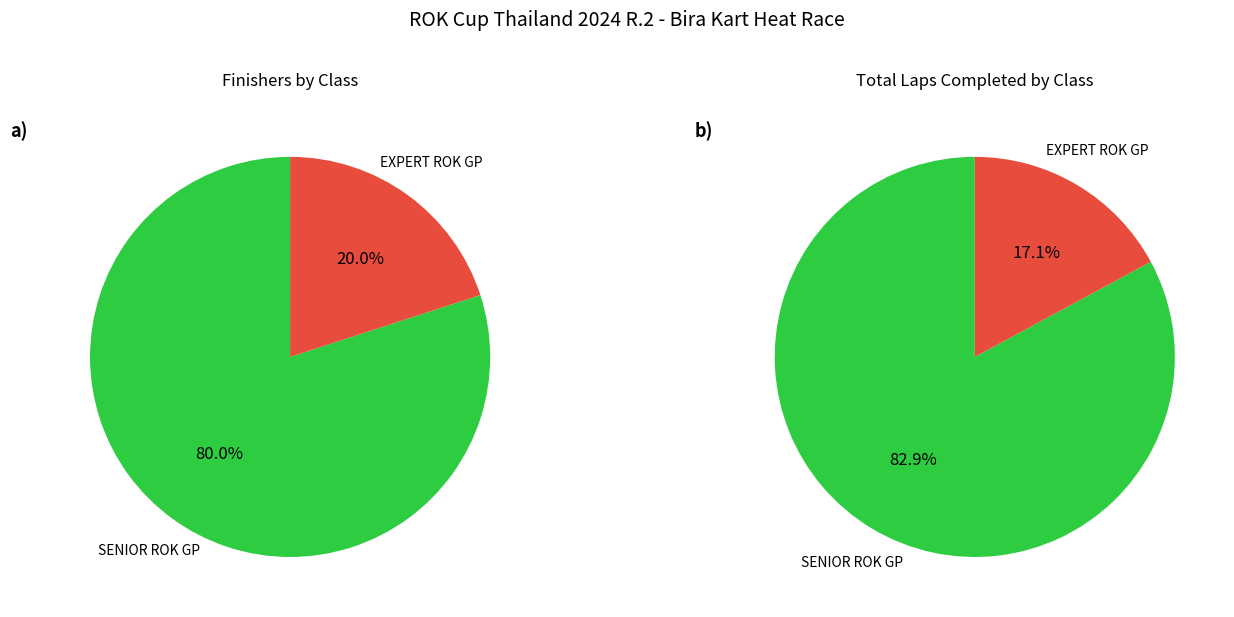

How many slices are in this pie chart?

2